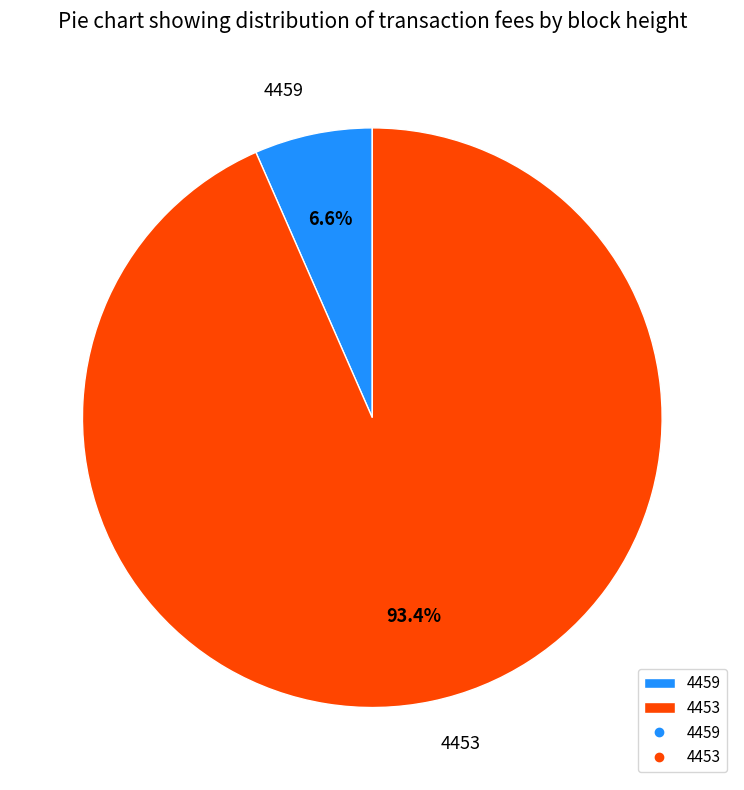

Count the number of slices in the pie.

2